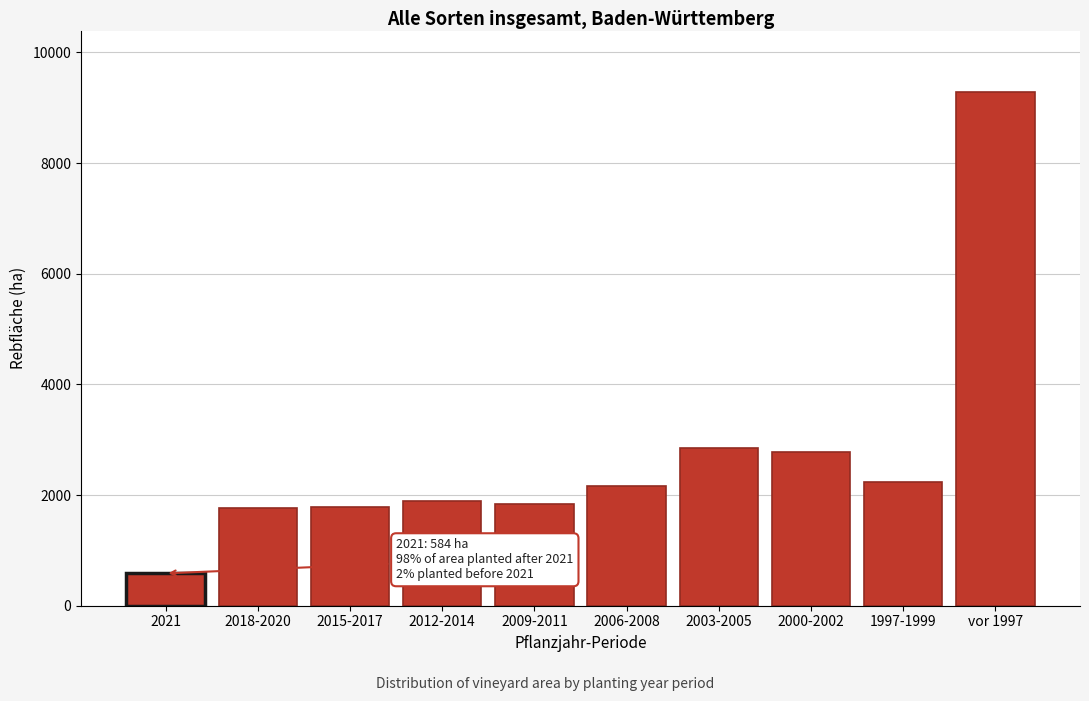

The chart shows a value of 9280 at vor 1997. True or false?

True